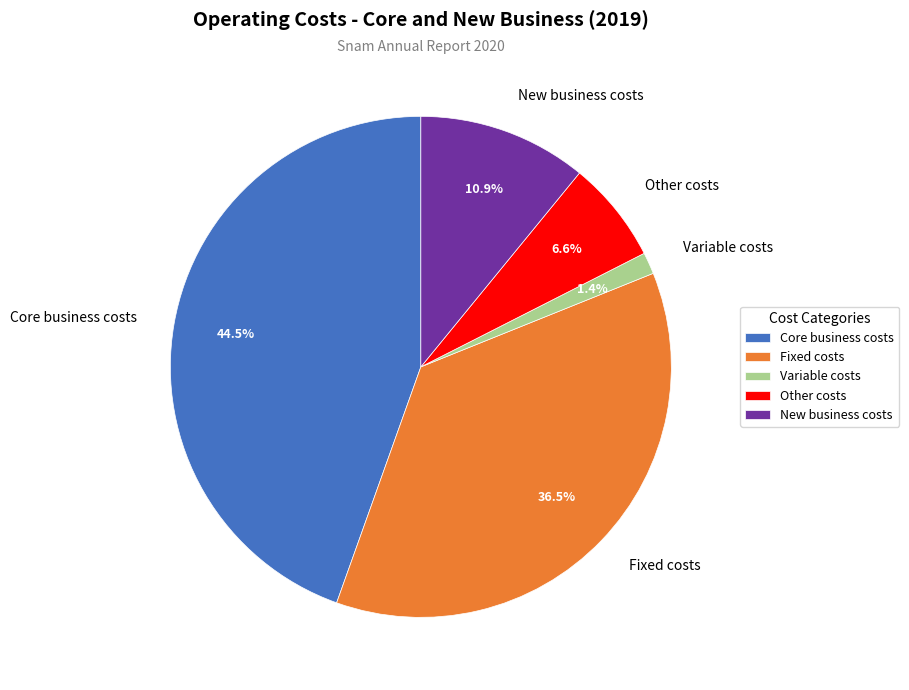

To the nearest percent, what is the difference between the Other costs and Variable costs slice percentages?

5%